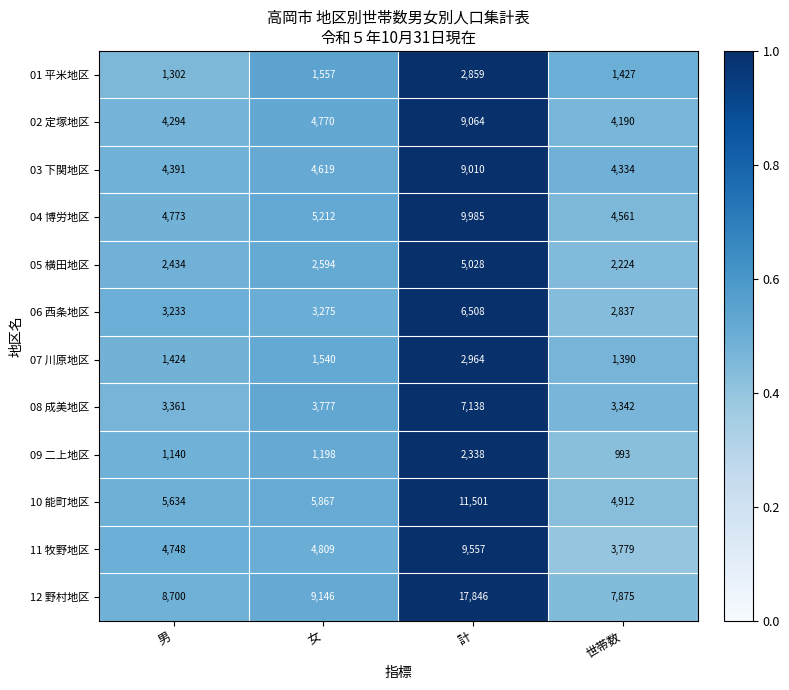

What is the difference between the maximum and minimum values in the 03 下関地区 series?

4676